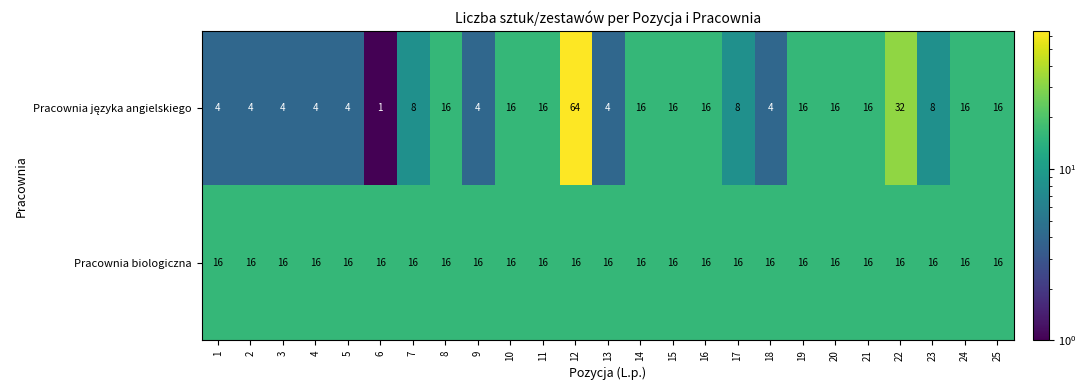

Which series has the largest total across all categories?

Pracownia biologiczna